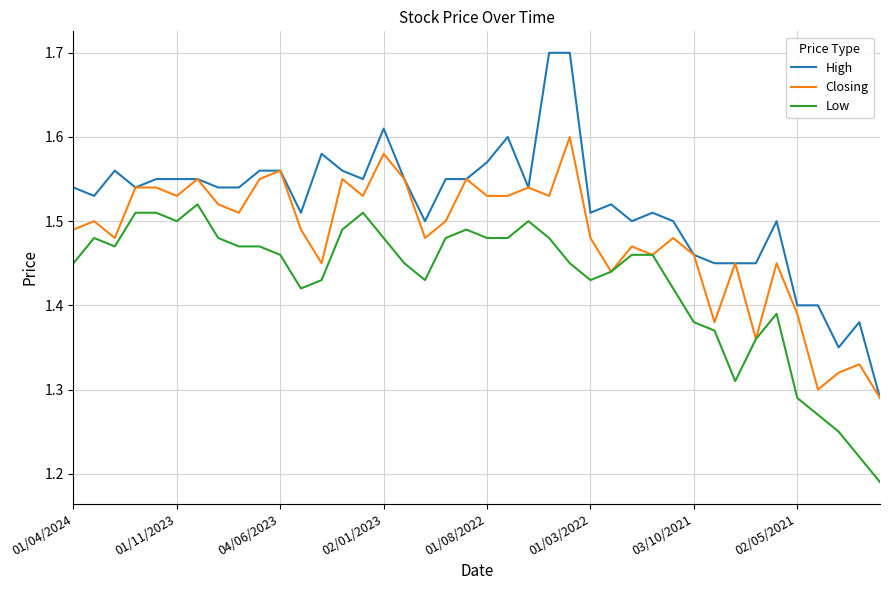

True or false: Low and High intersect in this chart.

False